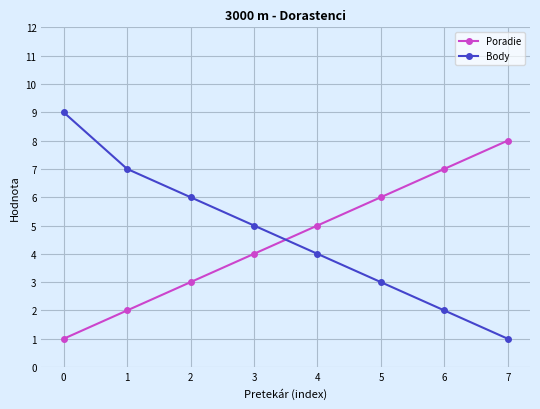

List the labels in order of Poradie value, smallest first.

0, 1, 2, 3, 4, 5, 6, 7